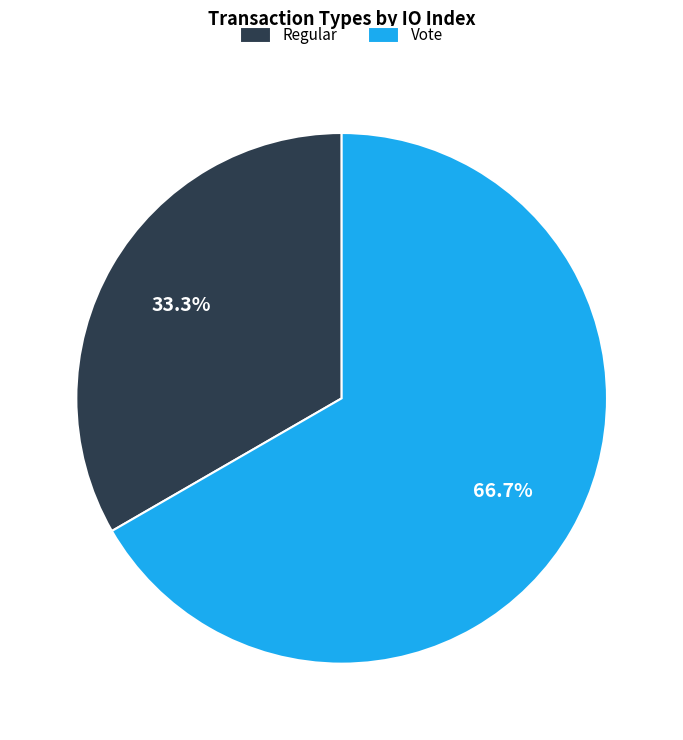

What is the majority slice?

Vote